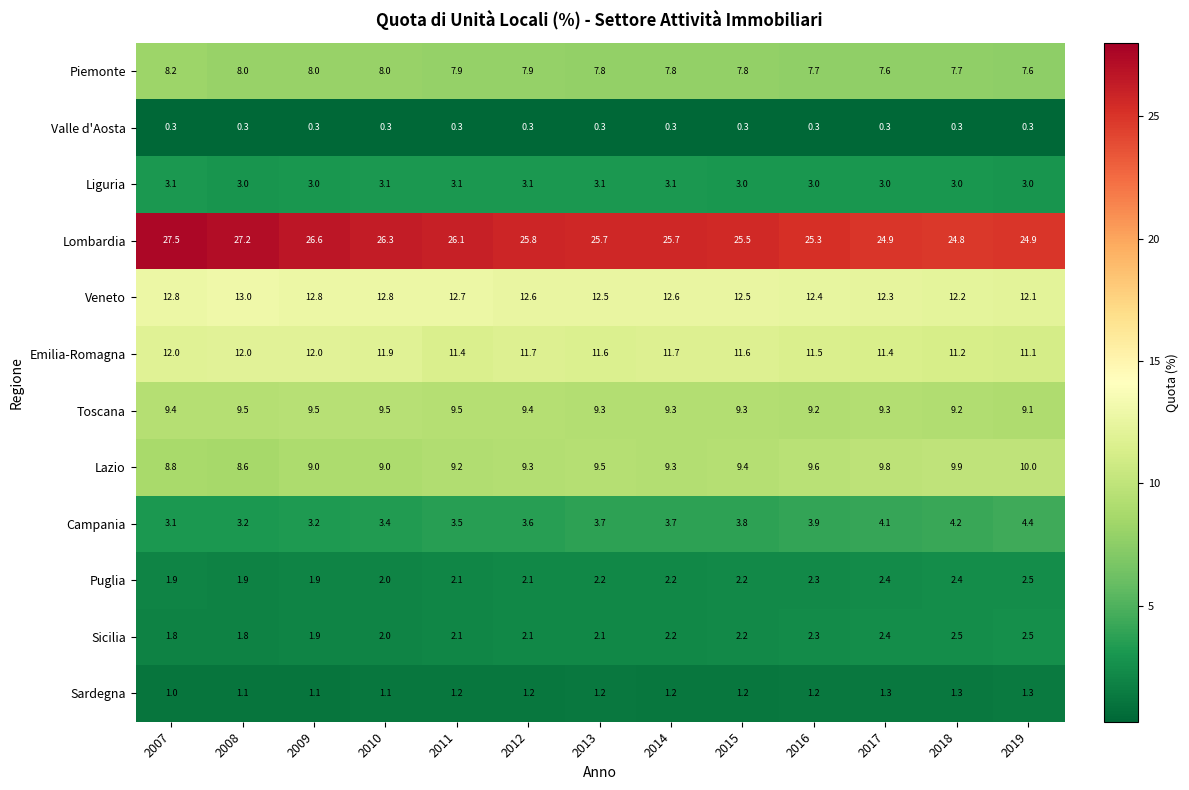

Count the Emilia-Romagna values in the range 11 to 12.

13